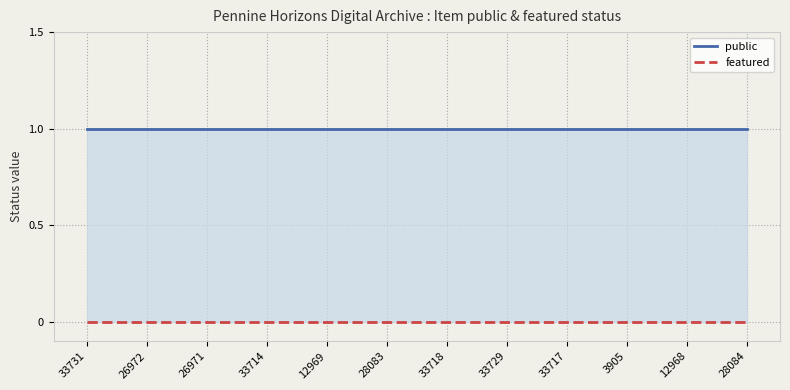

Reading right to left, transcribe all the data shown in this chart.

public: 28084=1	12968=1	3905=1	33717=1	33729=1	33718=1	28083=1	12969=1	33714=1	26971=1	26972=1	33731=1
featured: 28084=0	12968=0	3905=0	33717=0	33729=0	33718=0	28083=0	12969=0	33714=0	26971=0	26972=0	33731=0